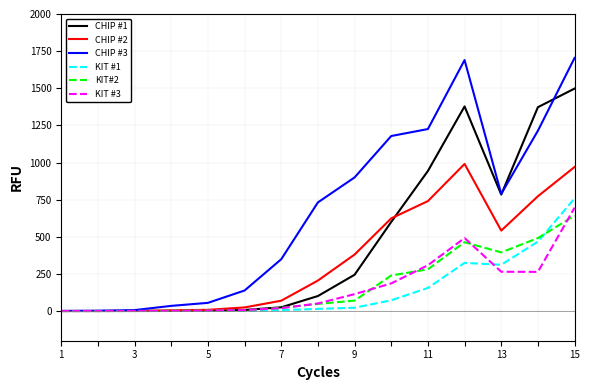

Rank the series by their maximum value, from lowest to highest.

KIT#2, KIT #3, KIT #1, CHIP #2, CHIP #1, CHIP #3